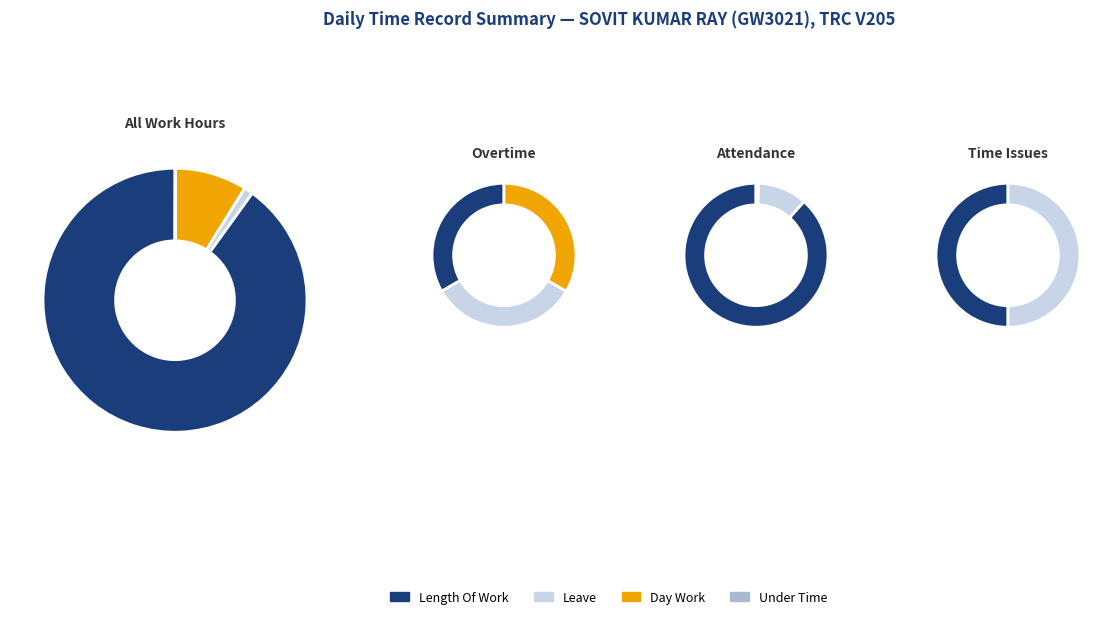

Is there a majority slice in this chart?

Yes